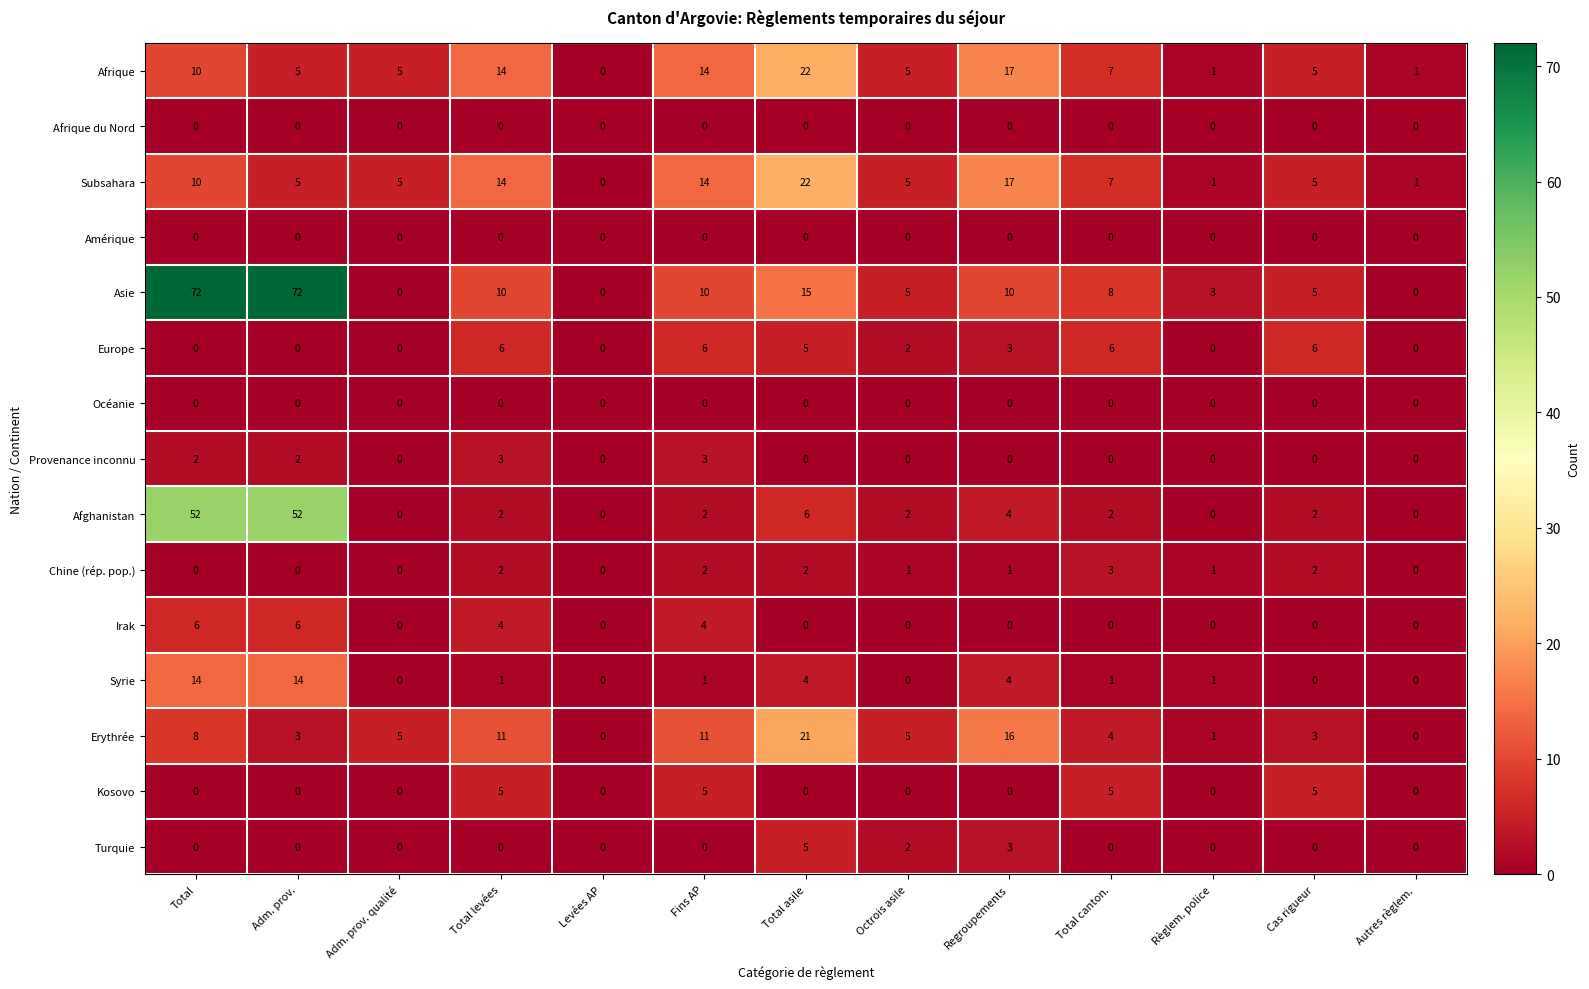

What is the highest value of the Syrie series?

14